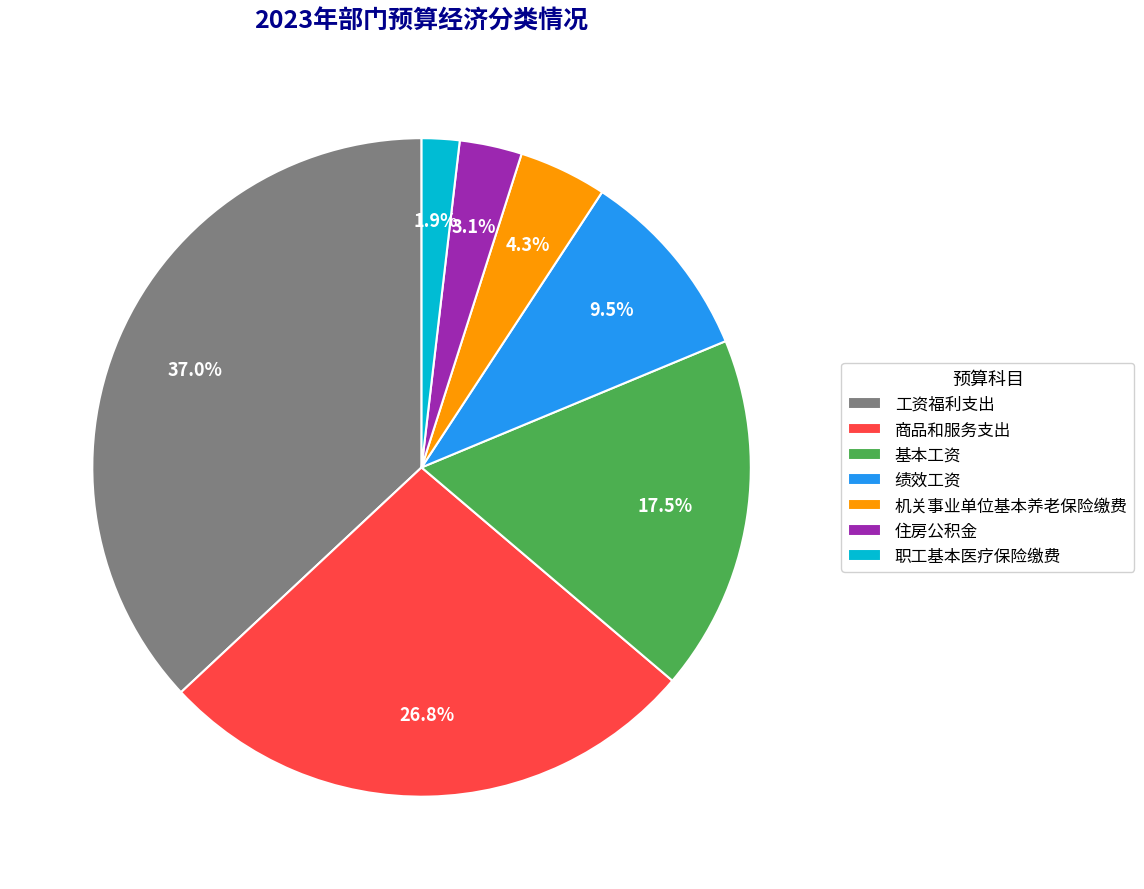

Which has a higher value, 住房公积金 or 绩效工资?

绩效工资